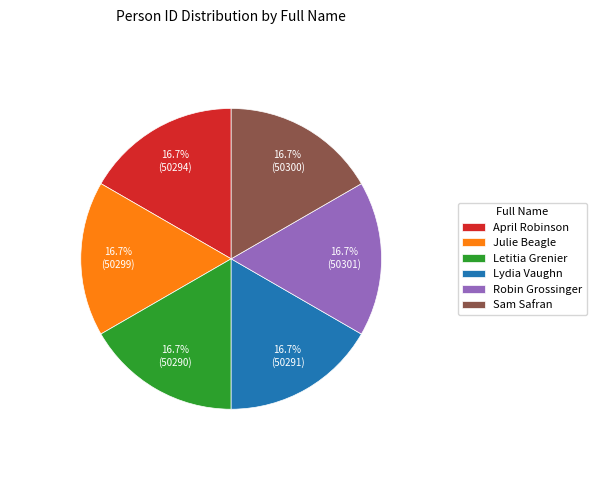

Is the sum of Julie Beagle and Sam Safran greater than half?

No